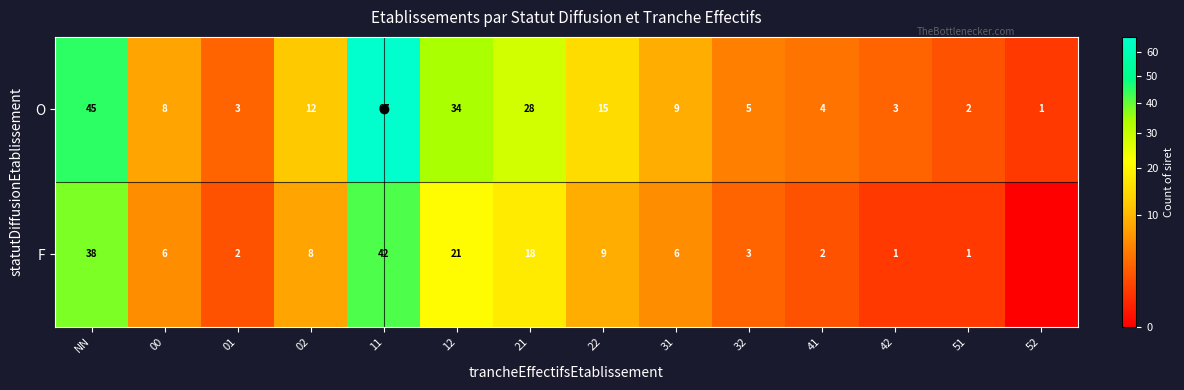

What is the highest value of the O series?

67